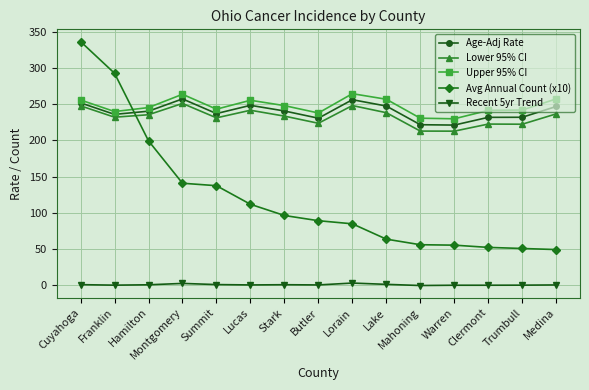

What position from the left is Summit?

5